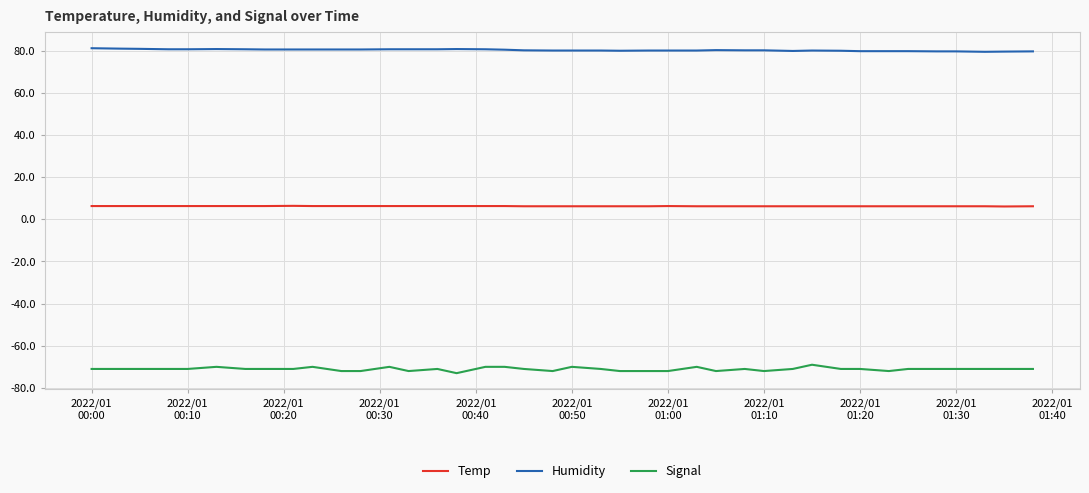

True or false: Humidity and Signal intersect in this chart.

False